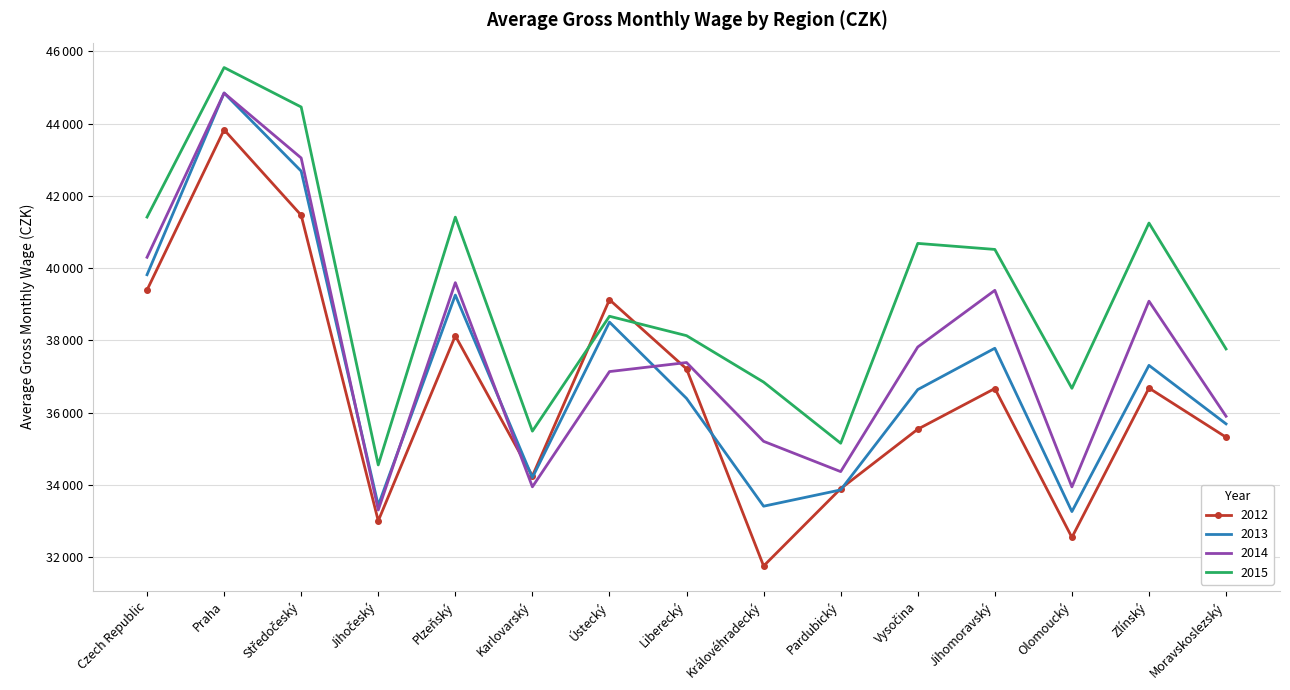

What is the label of the 8th point from the right?

Liberecký